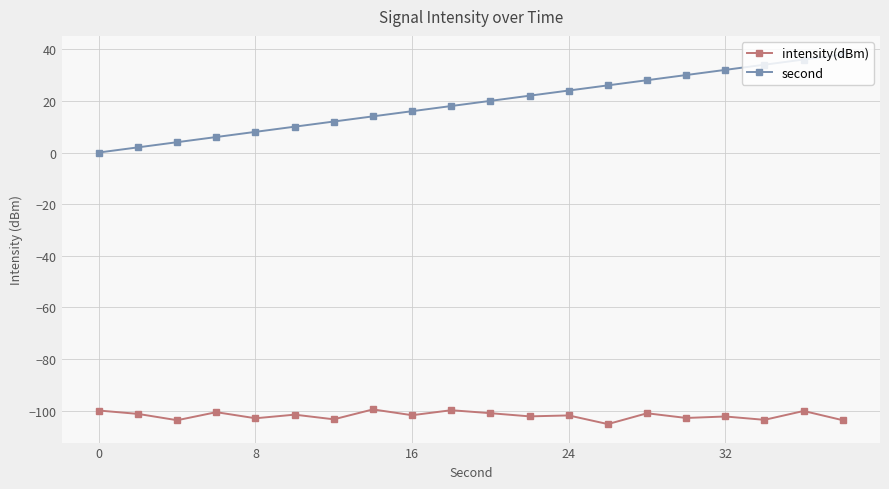

Which series has the largest range (max minus min)?

second